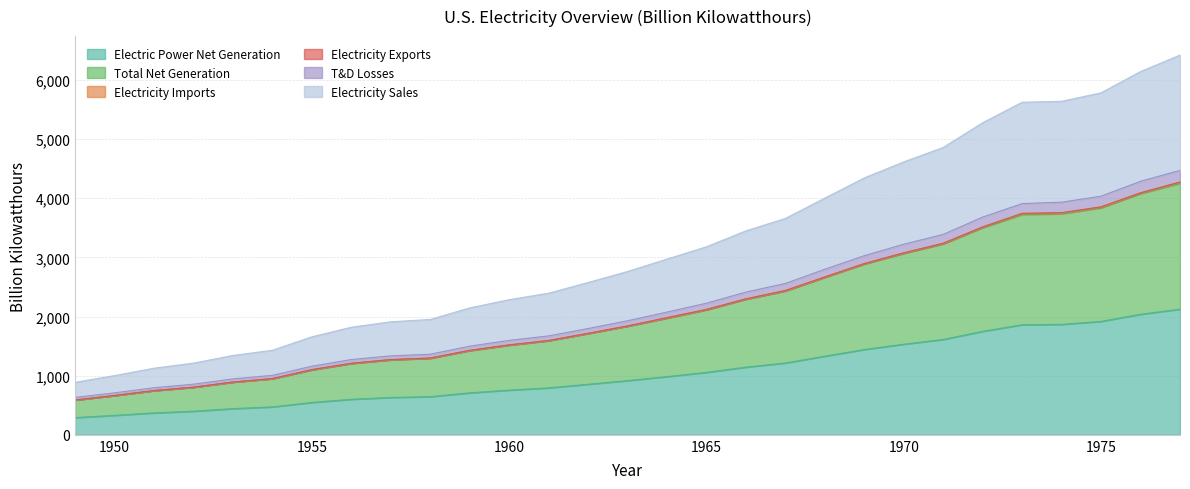

Which series has the largest range (max minus min)?

Electricity Sales